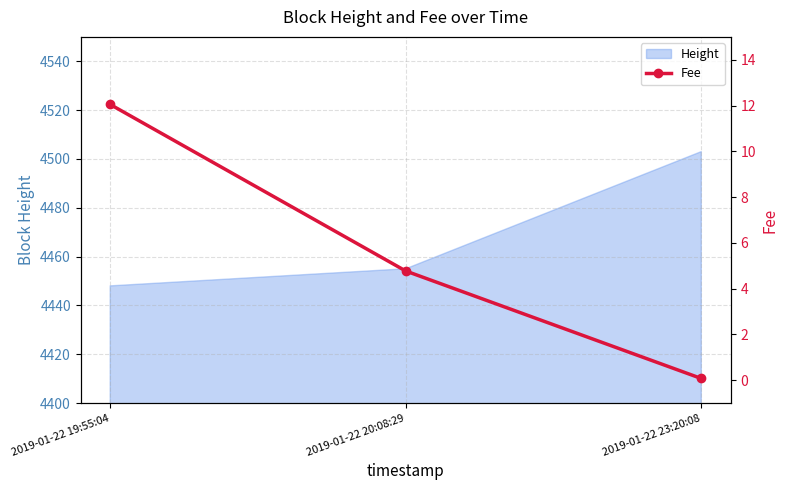

The value at 2019-01-22 23:20:08 is 0.1. True or false?

False